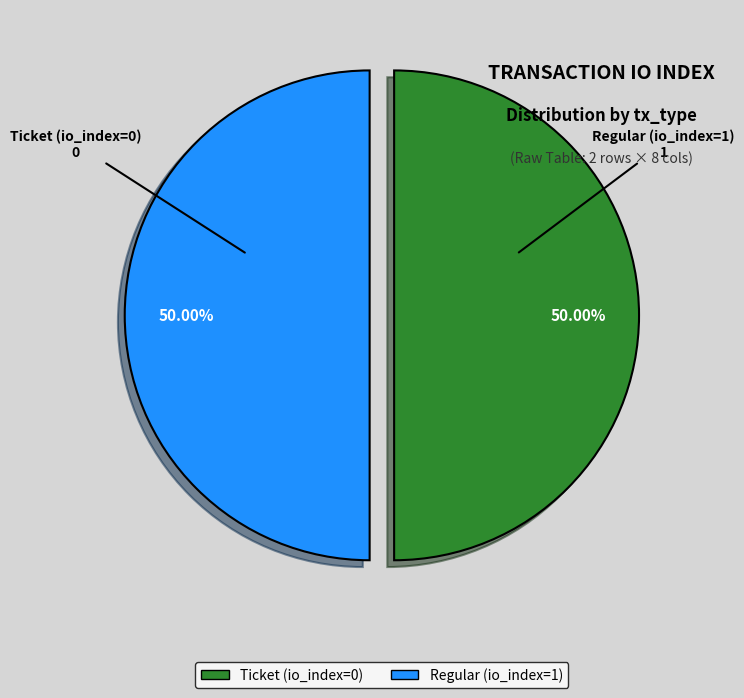

To the nearest percent, what percentage of the pie is Regular (io_index=1)?

50%